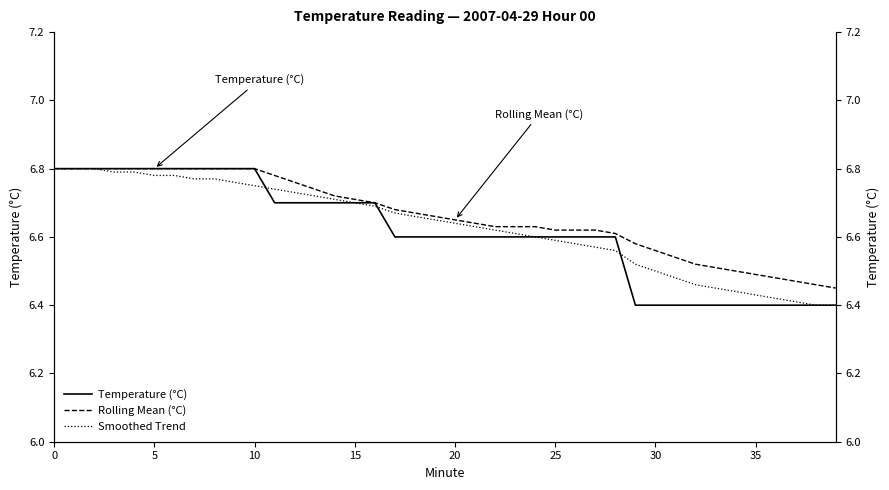

True or false: Smoothed Trend has more than 1 interior local peaks.

False